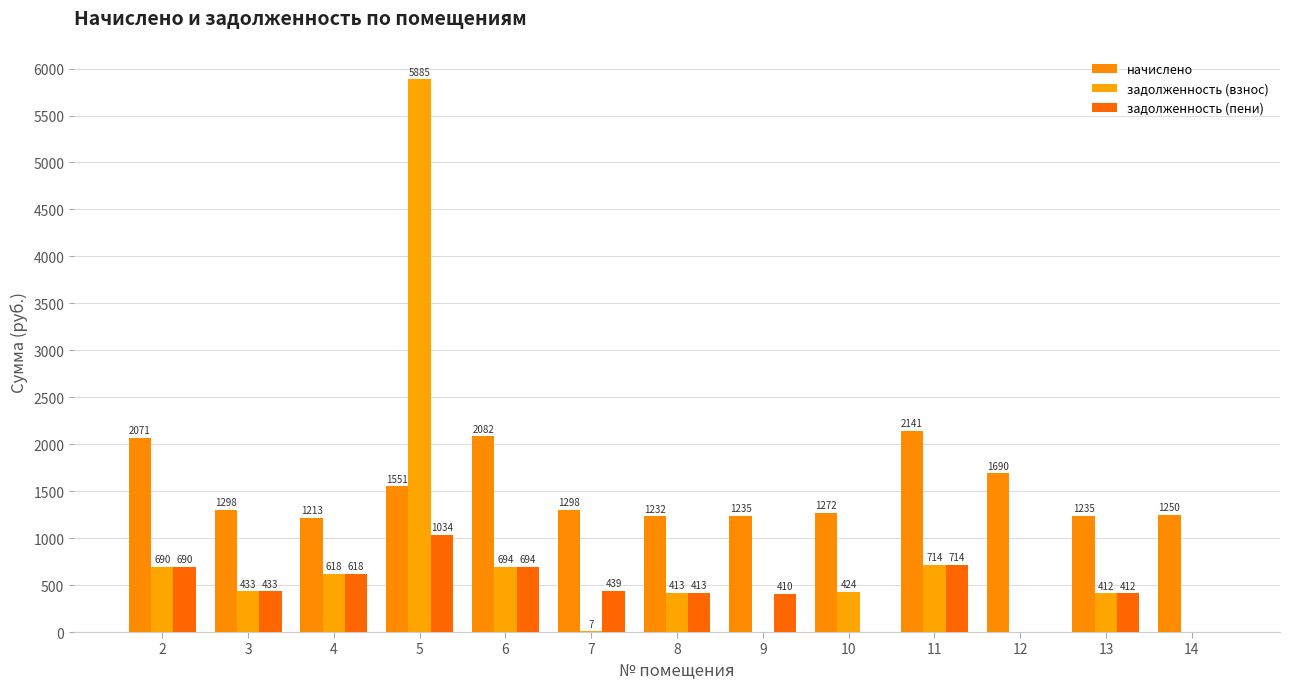

What is the difference between the начислено values at 2 and 14?

821.2